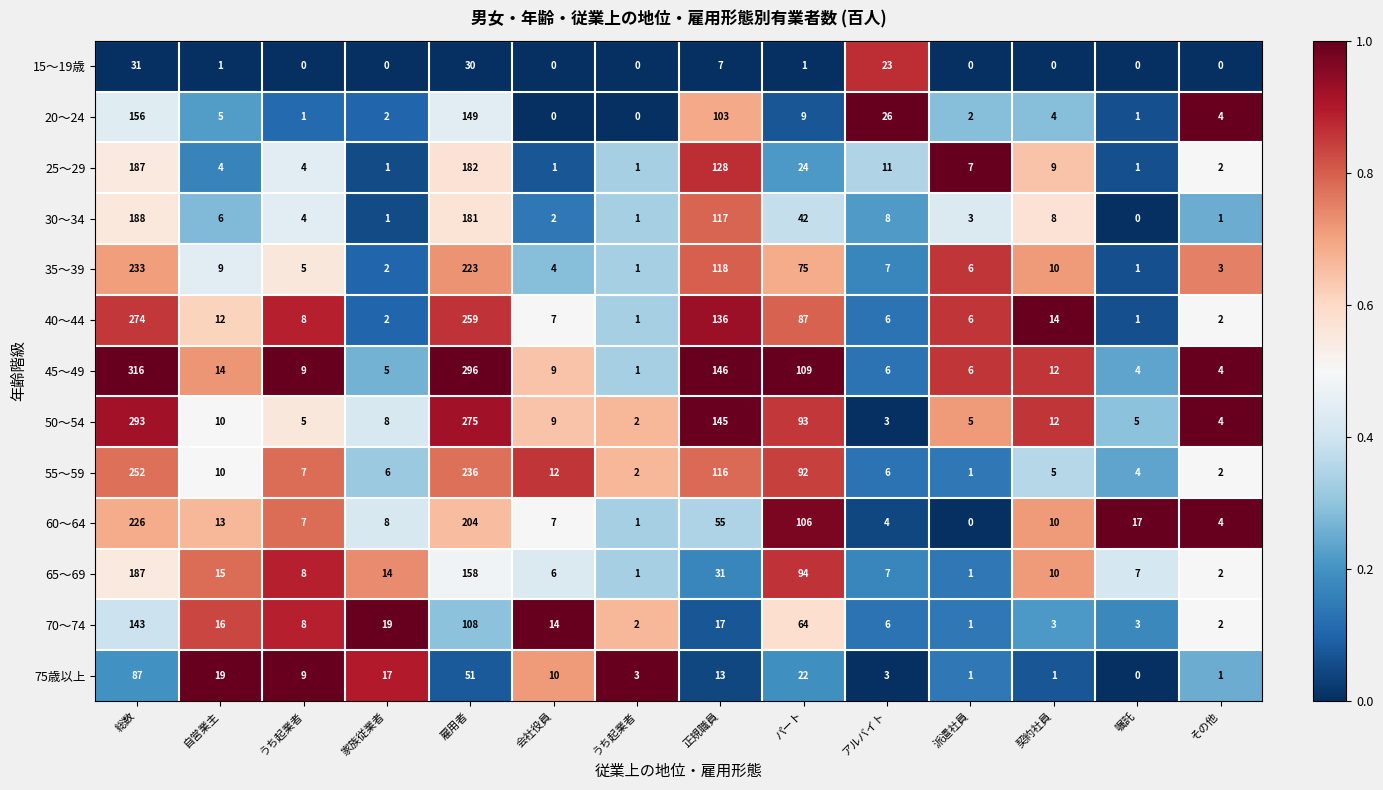

Between 家族従業者 and 派遣社員, which is larger?

家族従業者